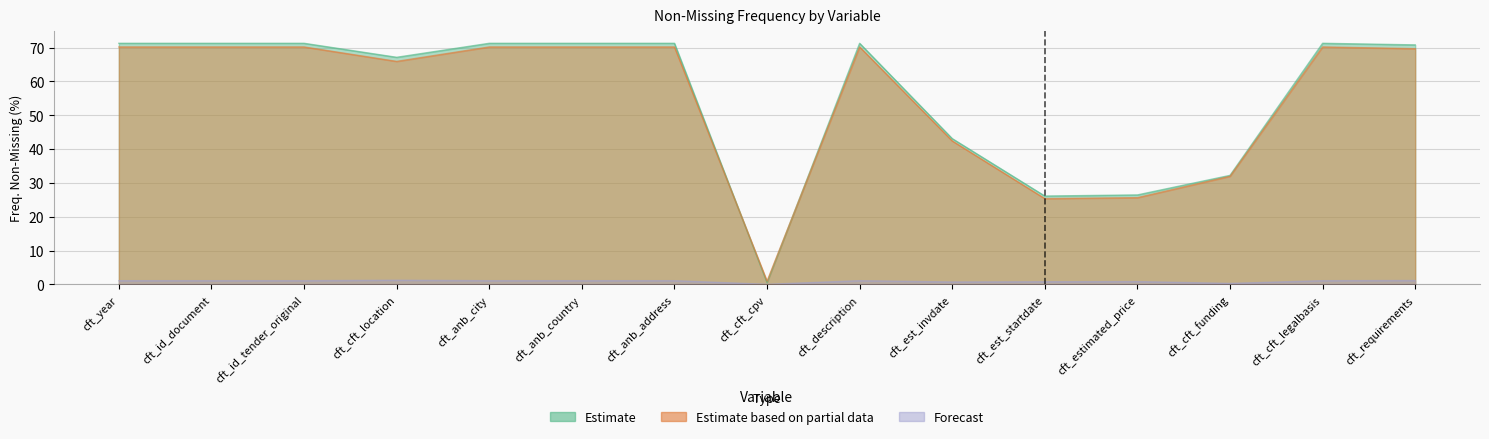

True or false: Forecast has more than 2 interior local peaks.

True